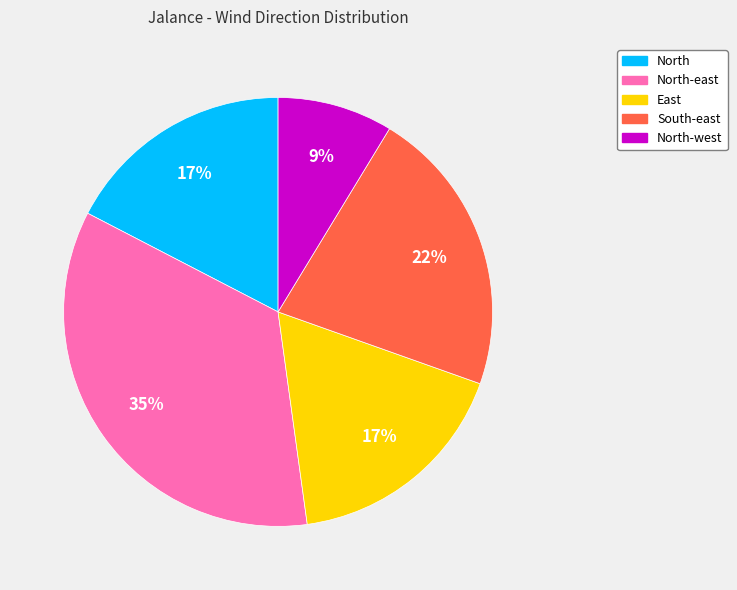

Is there a majority slice in this chart?

No